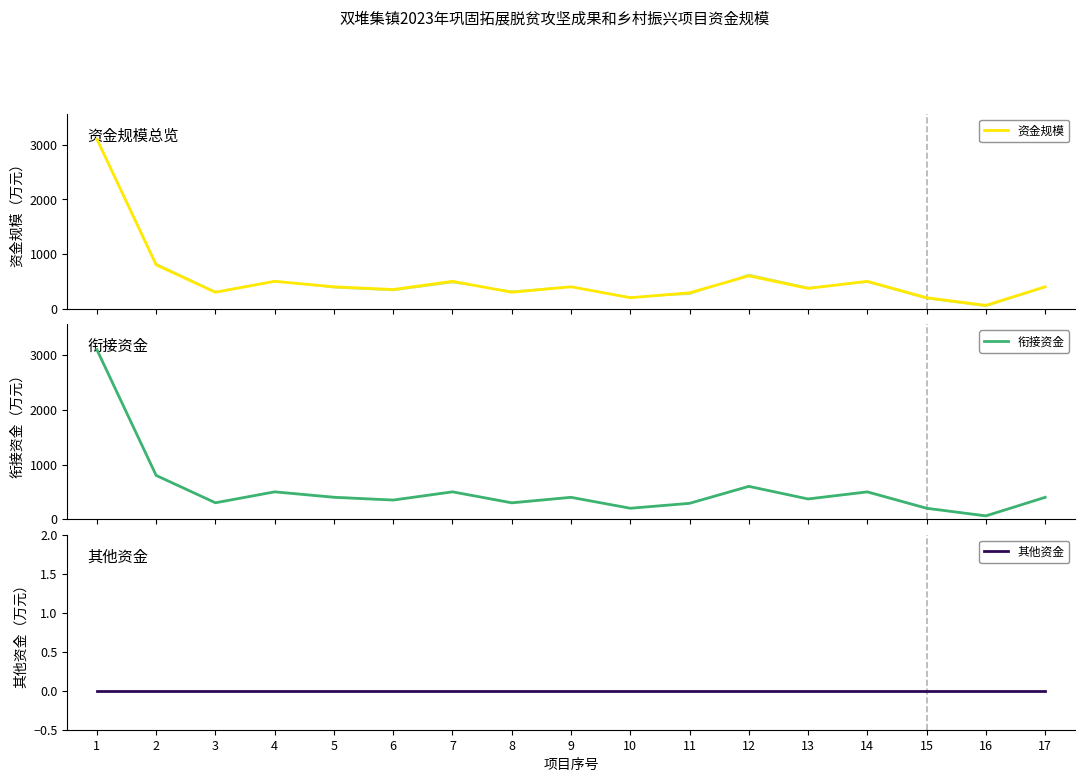

What value does the 资金规模 series have at 3, to the nearest 100?

300